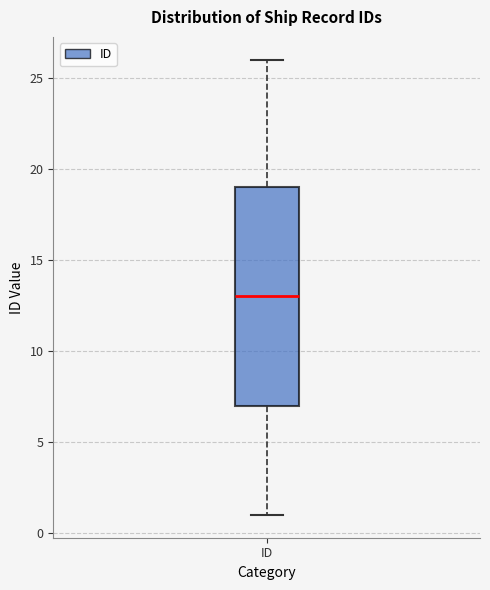

Transcribe this box plot: give where the median line is, the range the box spans, and where the two whiskers end, as read against the y-axis. The values are not printed on the chart, so give them approximately, as read against the axis.

median 13, box 7 to 19, whiskers 1 to 26